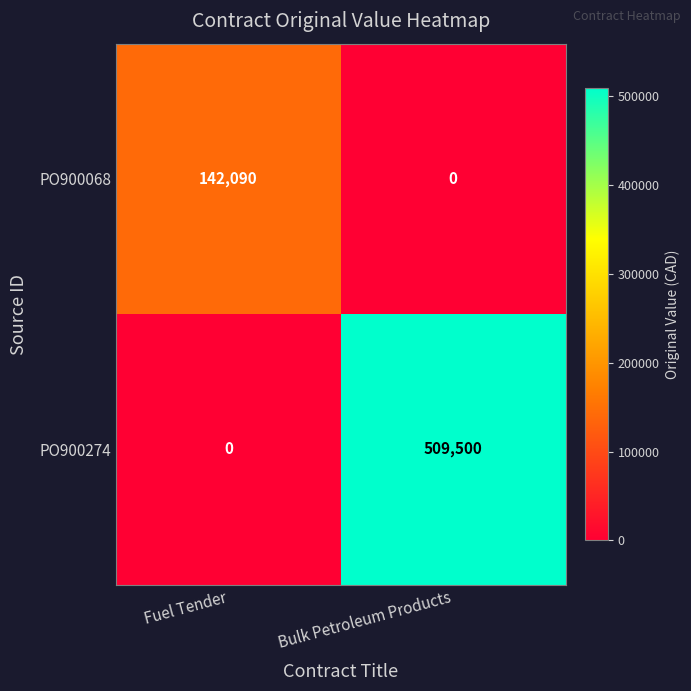

Between Fuel Tender and Bulk Petroleum Products, which series saw the biggest shift?

PO900274